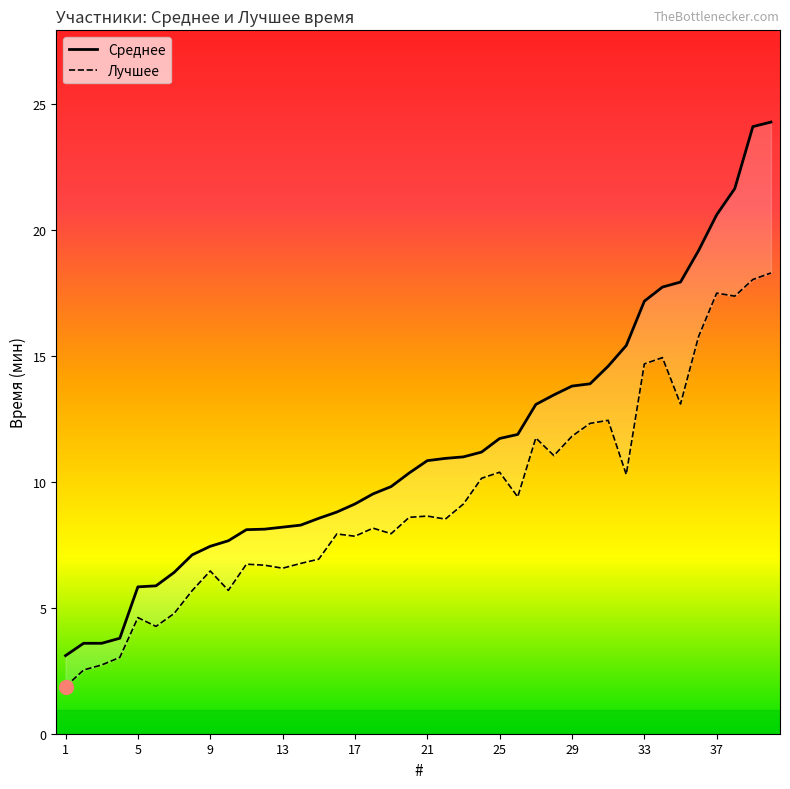

Is this an area chart (filled region under the line)?

No